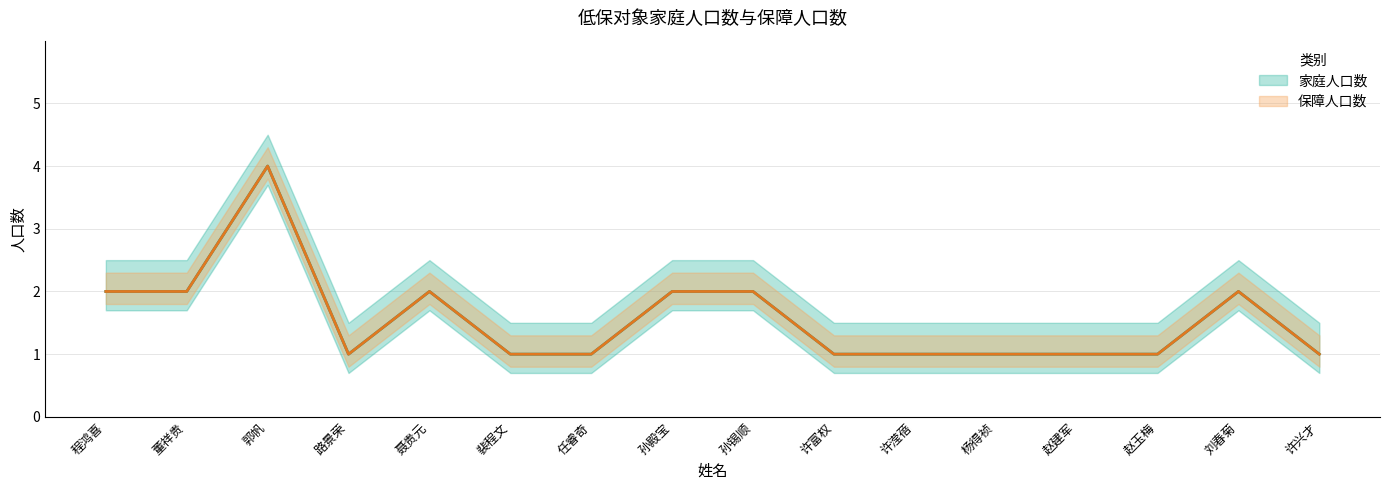

What are all the series names shown in the legend?

家庭人口数, 保障人口数